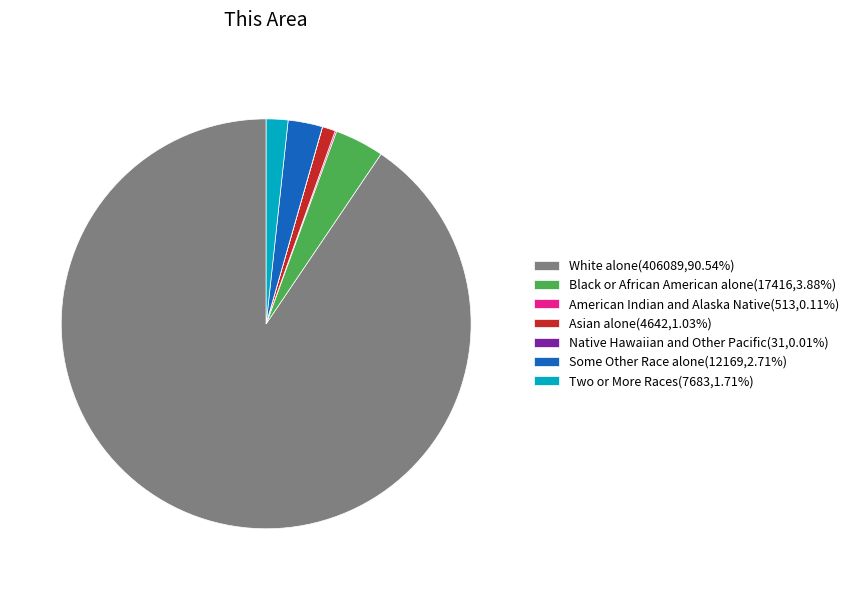

Which category accounts for the majority?

White alone